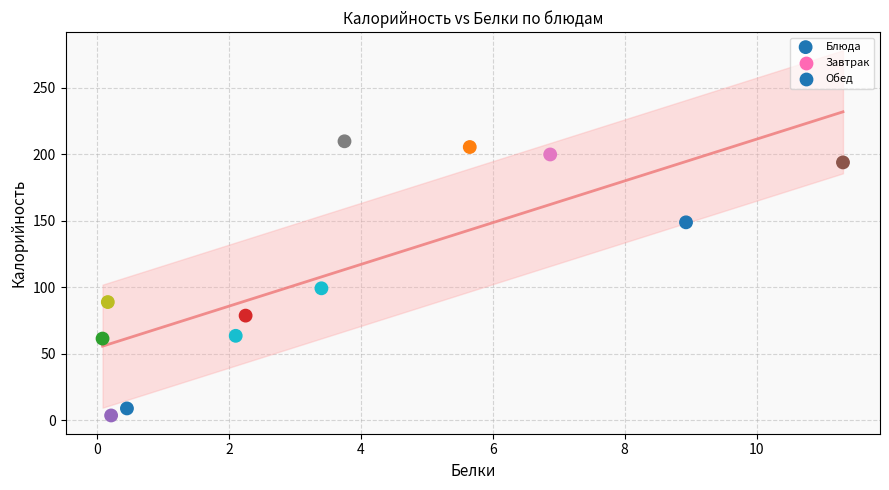

What is the range of X values (max minus min)?

11.2